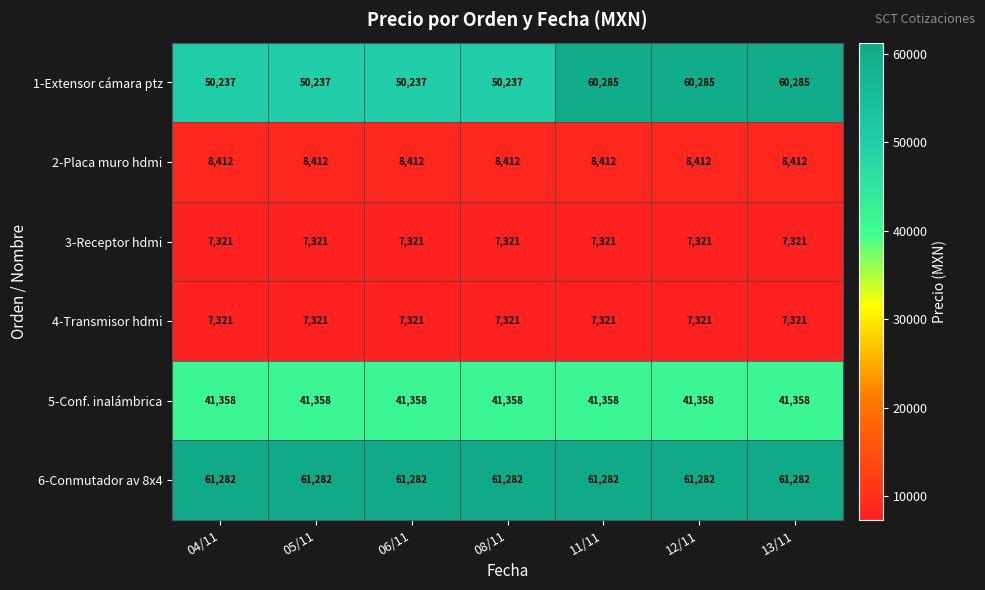

How many distinct data groups are displayed?

6